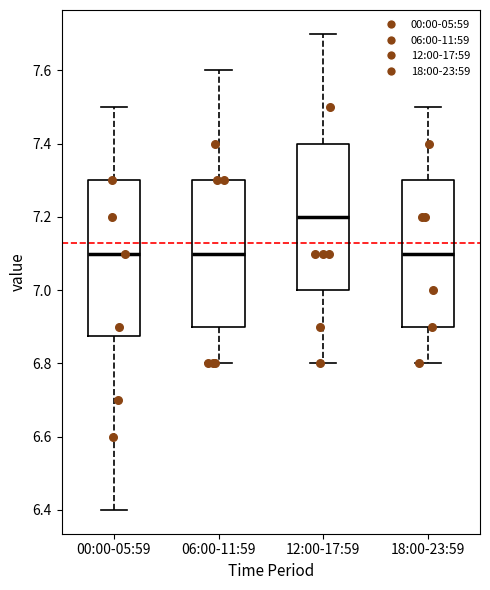

Reading left to right, transcribe this box plot: for each box, give where its median line is, the range the box spans, and where its two whiskers end, as read against the y-axis. The values are not printed on the chart, so give them approximately, as read against the axis.

00:00-05:59: median 7.10, box 6.88 to 7.30, whiskers 6.40 to 7.50
06:00-11:59: median 7.10, box 6.90 to 7.30, whiskers 6.80 to 7.60
12:00-17:59: median 7.20, box 7.00 to 7.40, whiskers 6.80 to 7.70
18:00-23:59: median 7.10, box 6.90 to 7.30, whiskers 6.80 to 7.50